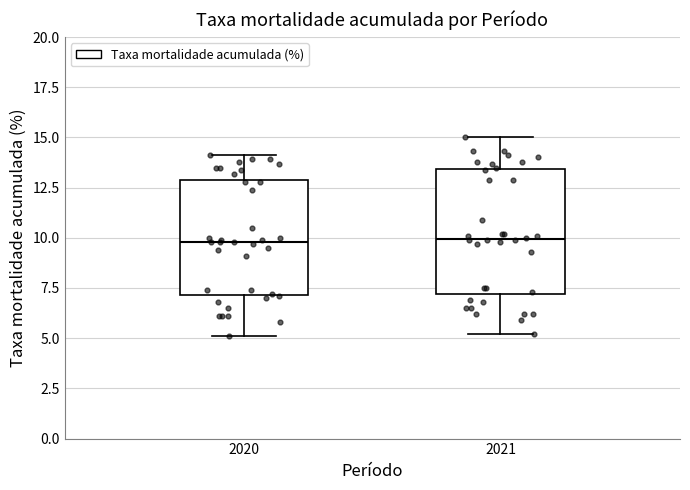

Which box is the tallest, from its lower edge to its upper edge?

2021